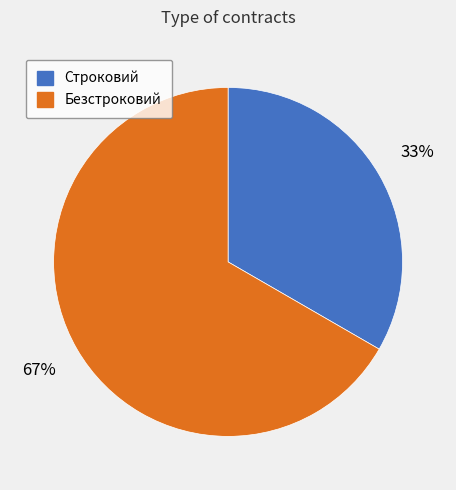

How many segments does this pie chart have?

2